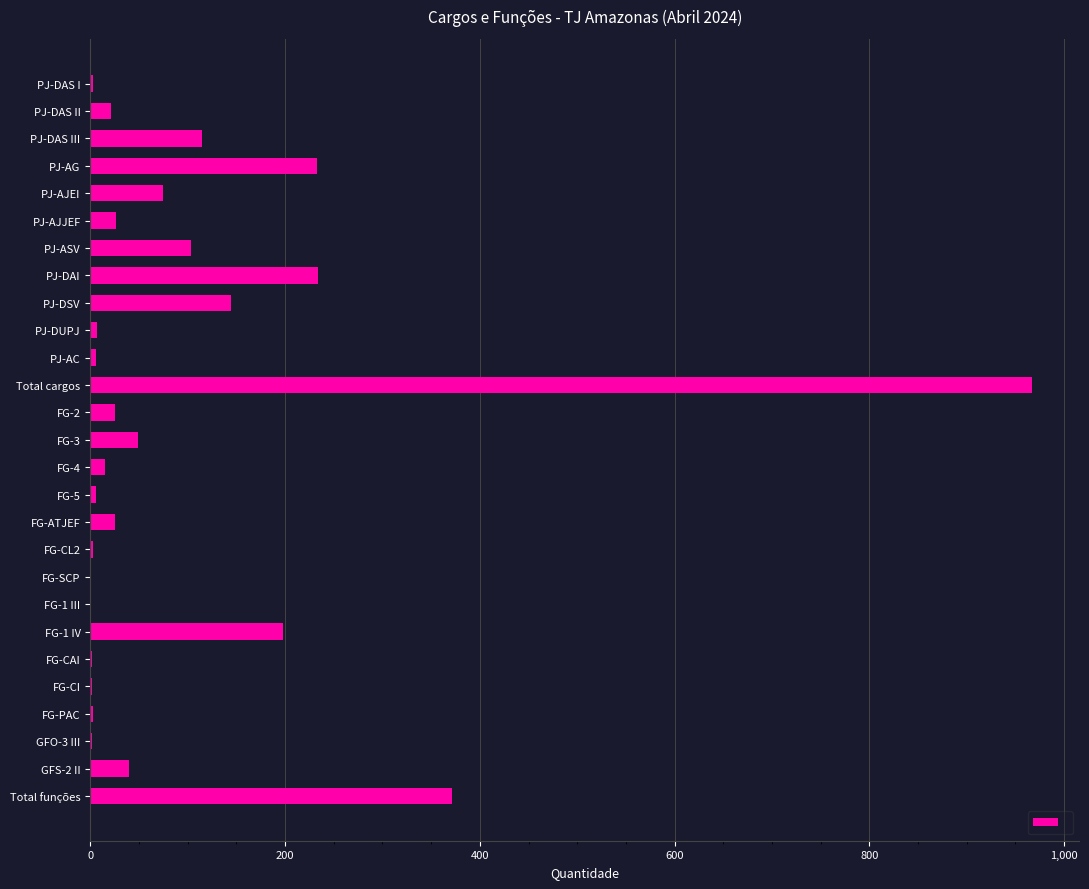

Between FG-2 and PJ-AJEI, which is larger?

PJ-AJEI